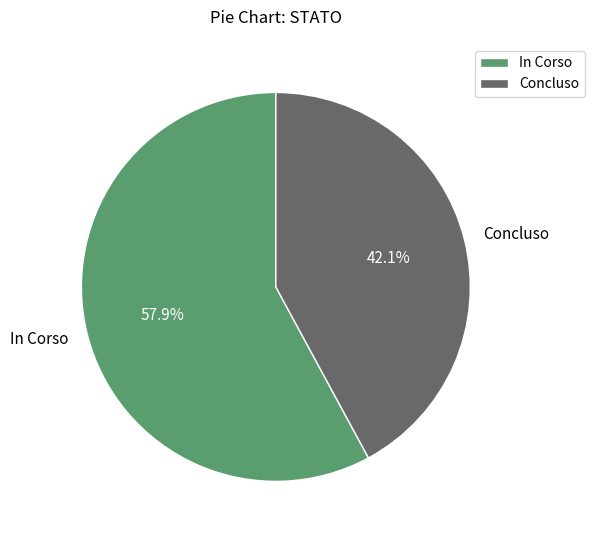

What is the ratio of the value at Concluso to the value at In Corso?

0.7